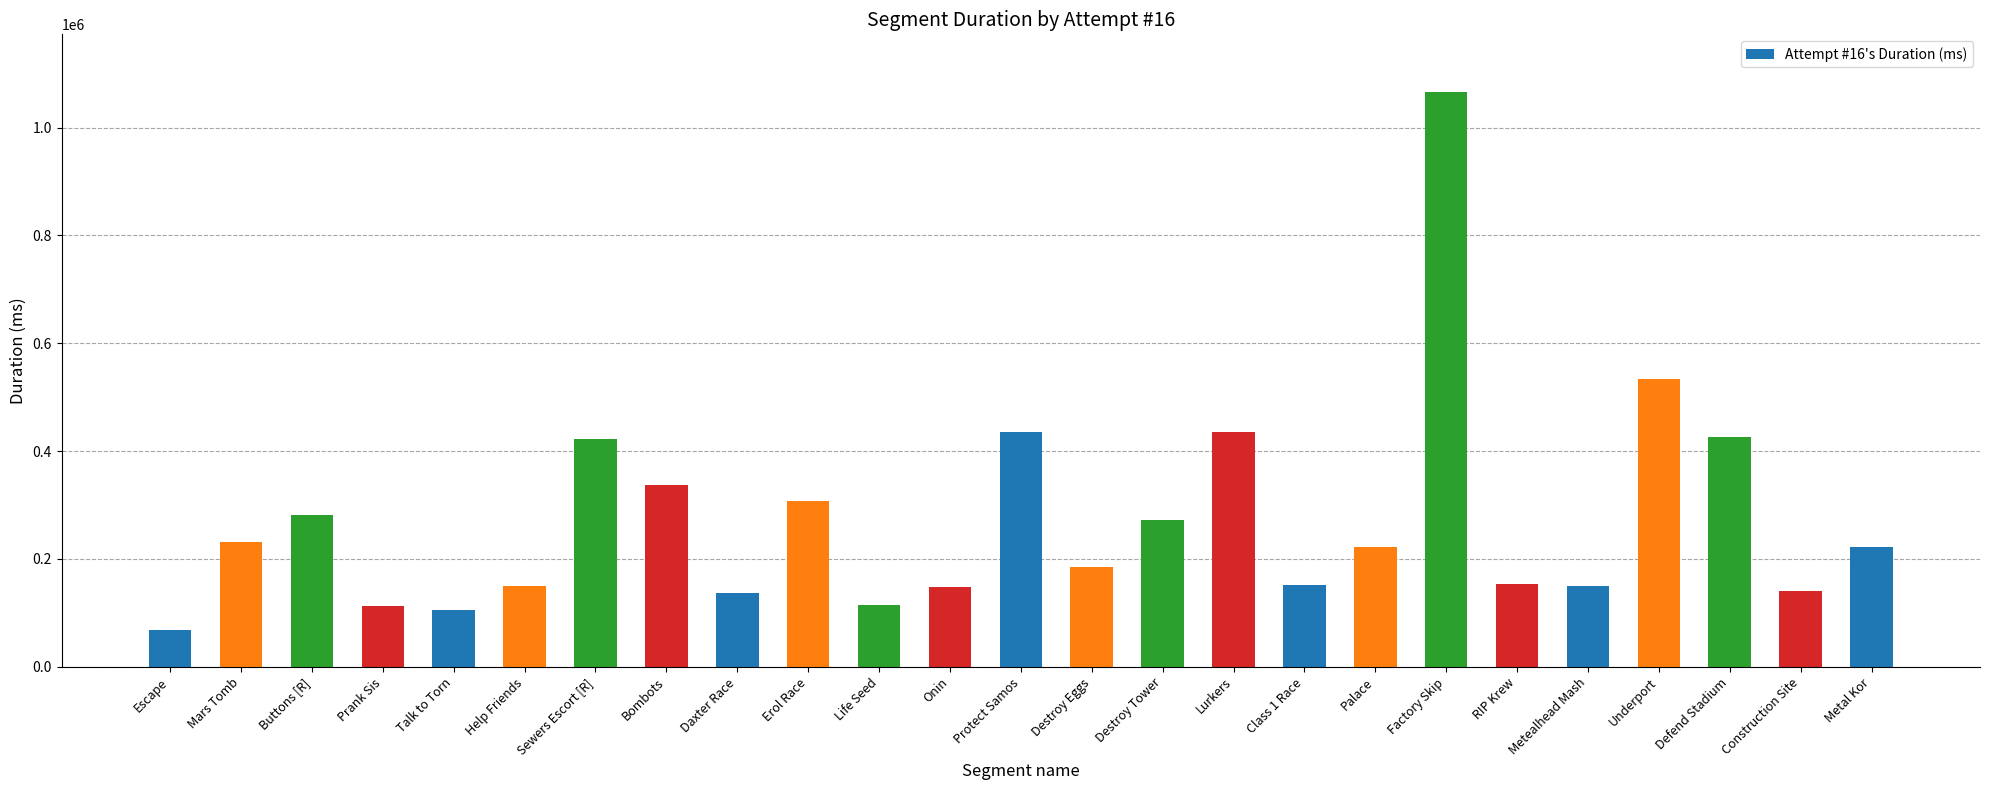

The chart shows a value of 222395 at Palace. True or false?

True